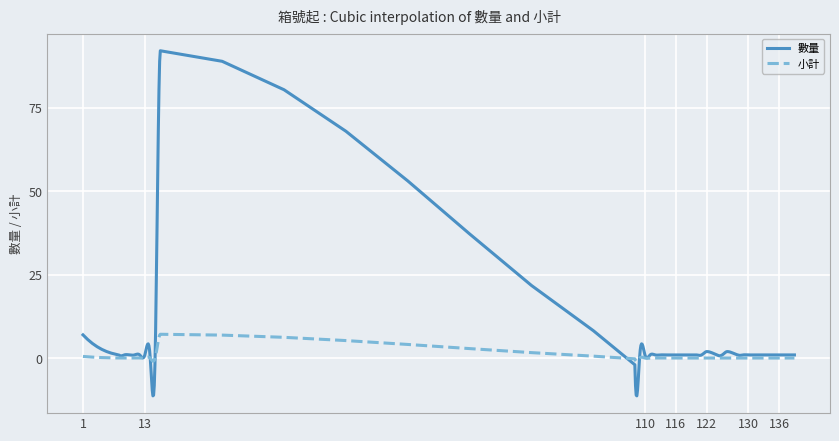

Which series has the largest range (max minus min)?

數量